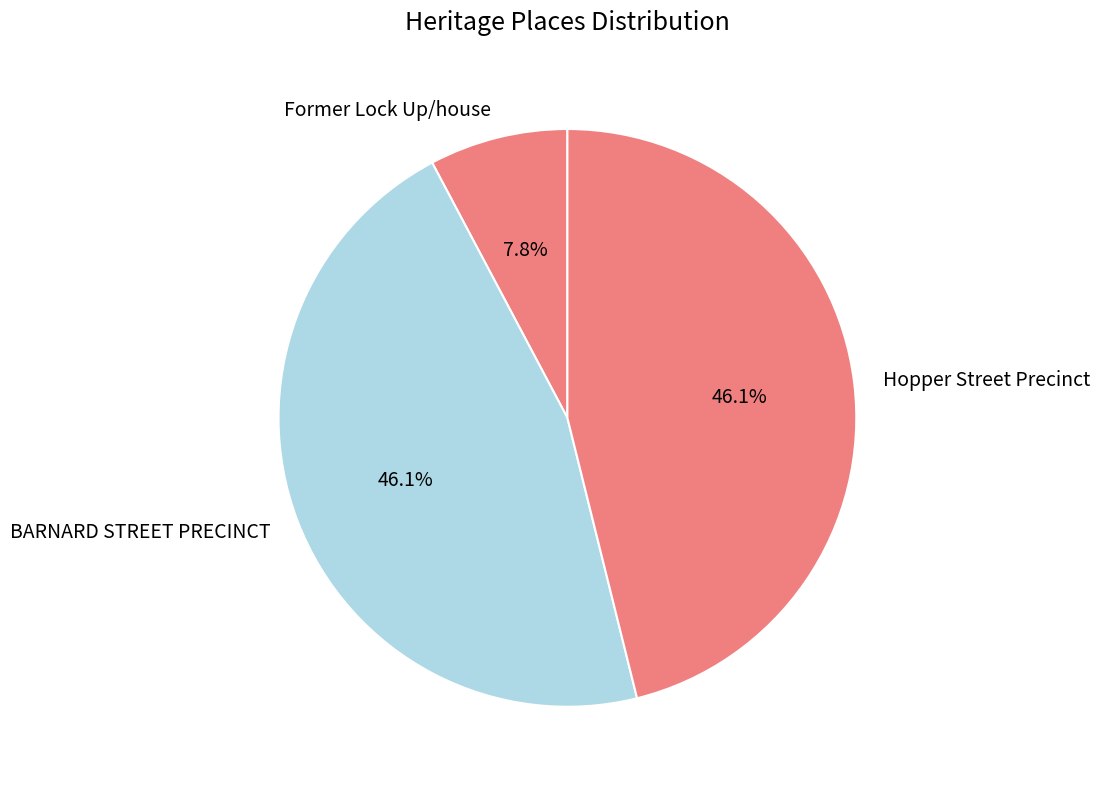

The Hopper Street Precinct slice represents 46% of the pie. True or false?

True